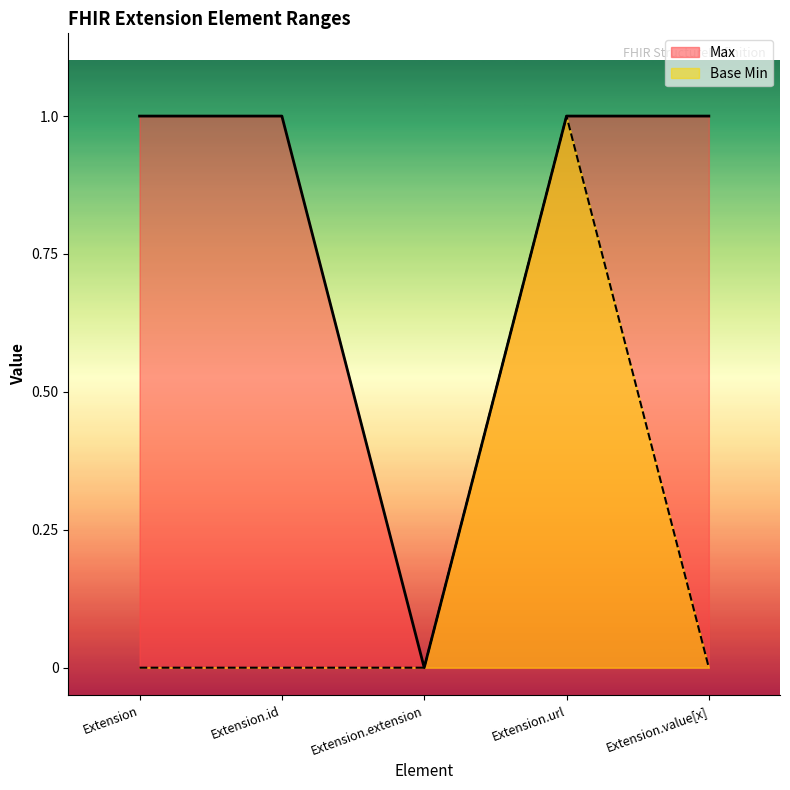

Rank the series by their average value, from highest to lowest.

Max, Base Min